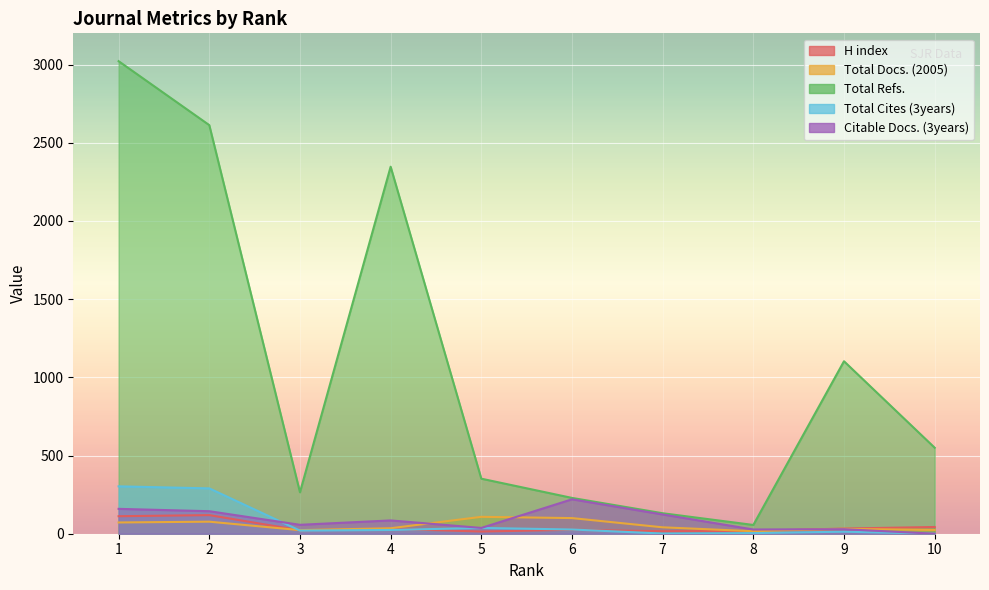

At how many categories does at least one series exceed 707?

4